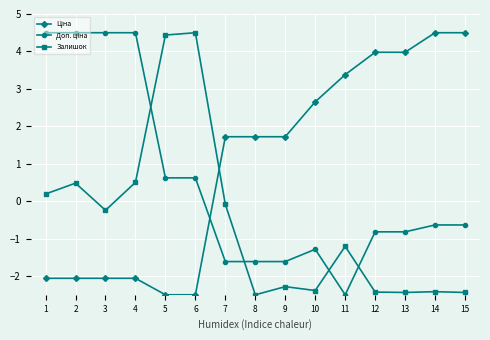

What is the sum of the Залишок values at 8 and 3?

-2.7